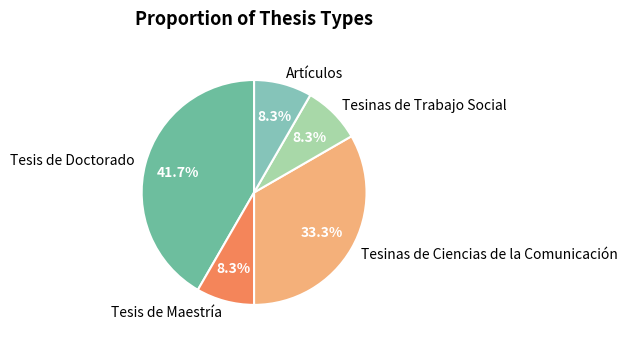

How many slices are in this pie chart?

5